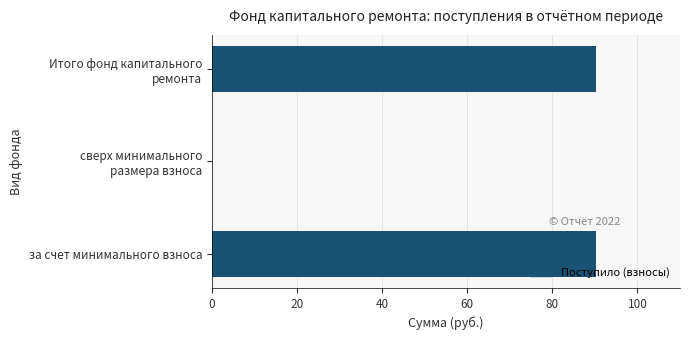

How many data points are above 90?

2